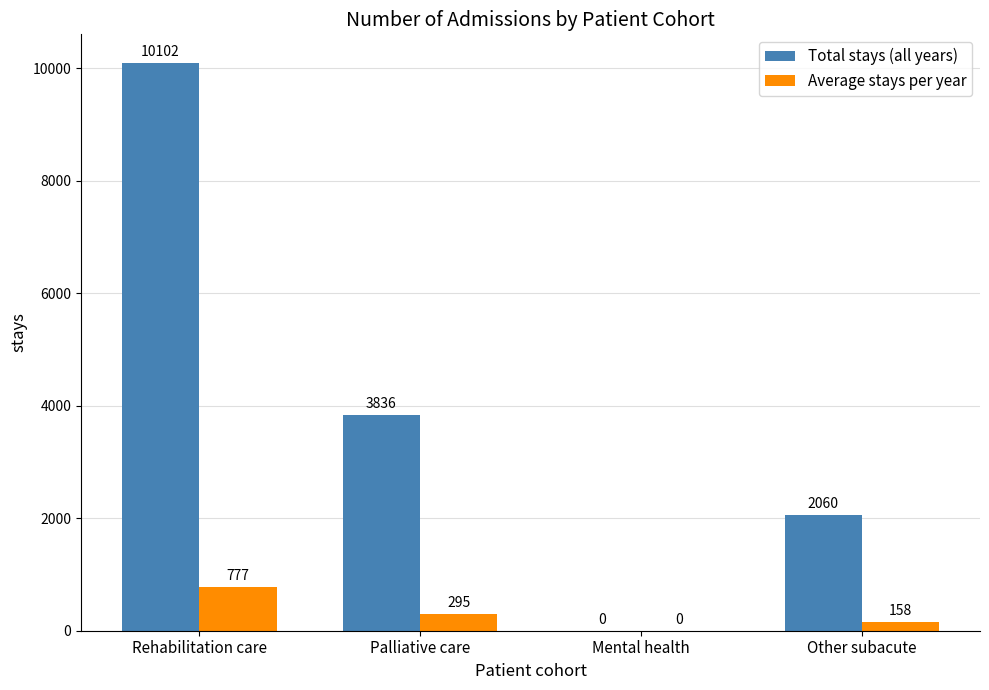

How many distinct data groups are displayed?

2